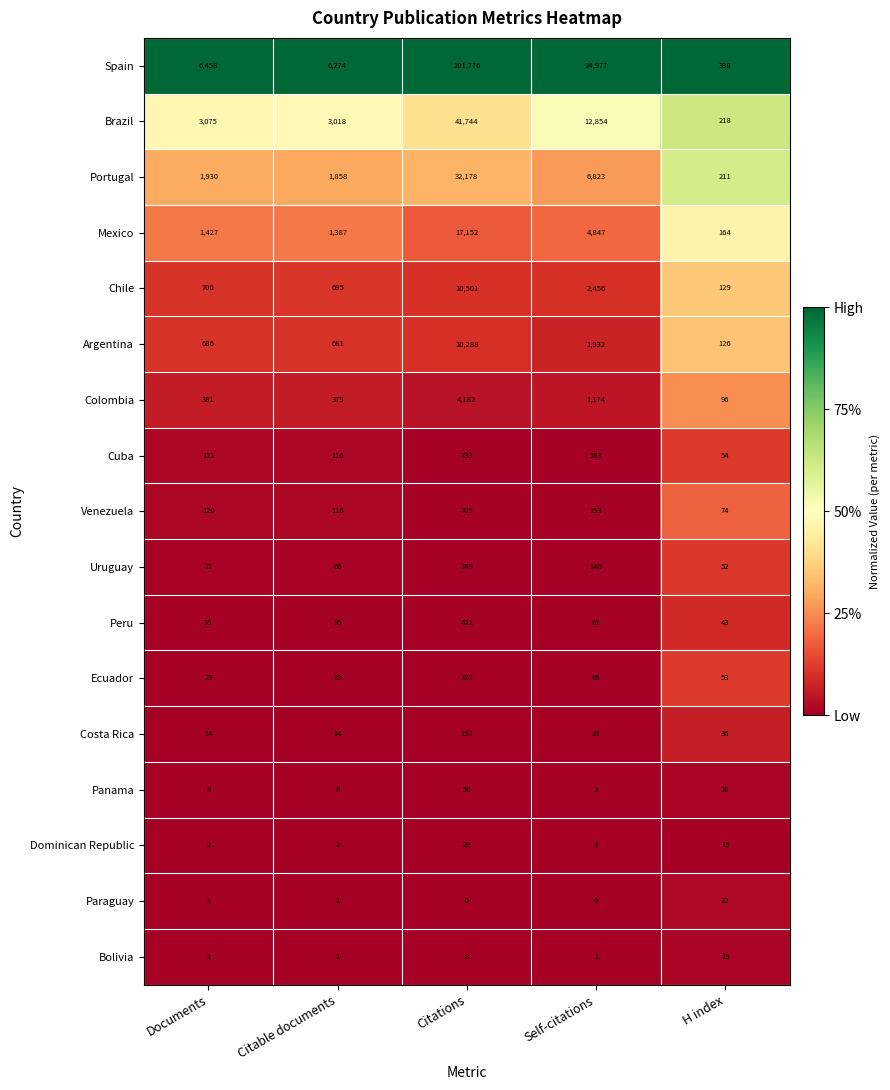

Which series has the largest range (max minus min)?

Spain